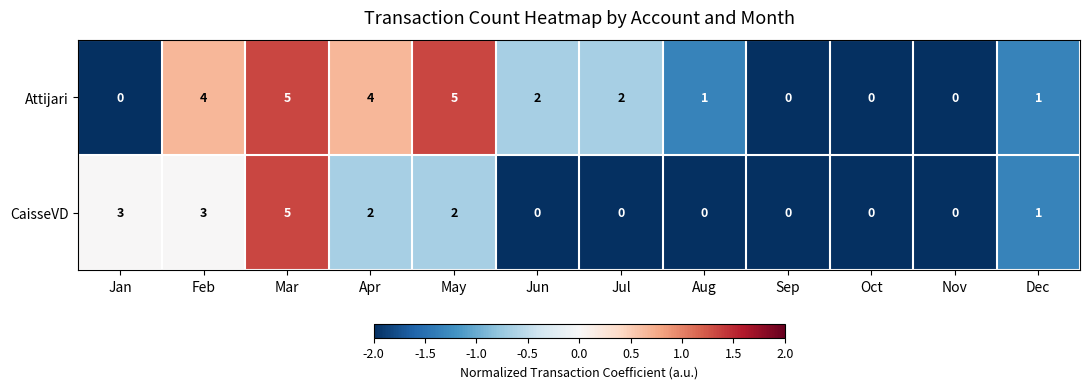

Which series changed the most between Jan and Jul?

CaisseVD